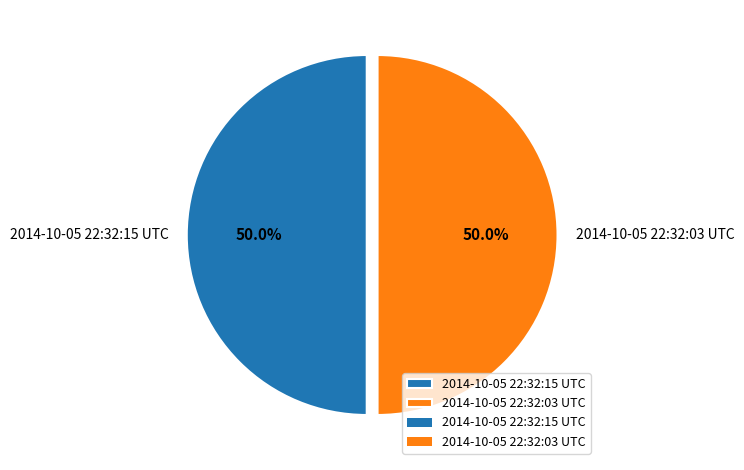

What is the ratio of the value at 2014-10-05 22:32:15 UTC to the value at 2014-10-05 22:32:03 UTC?

1.0